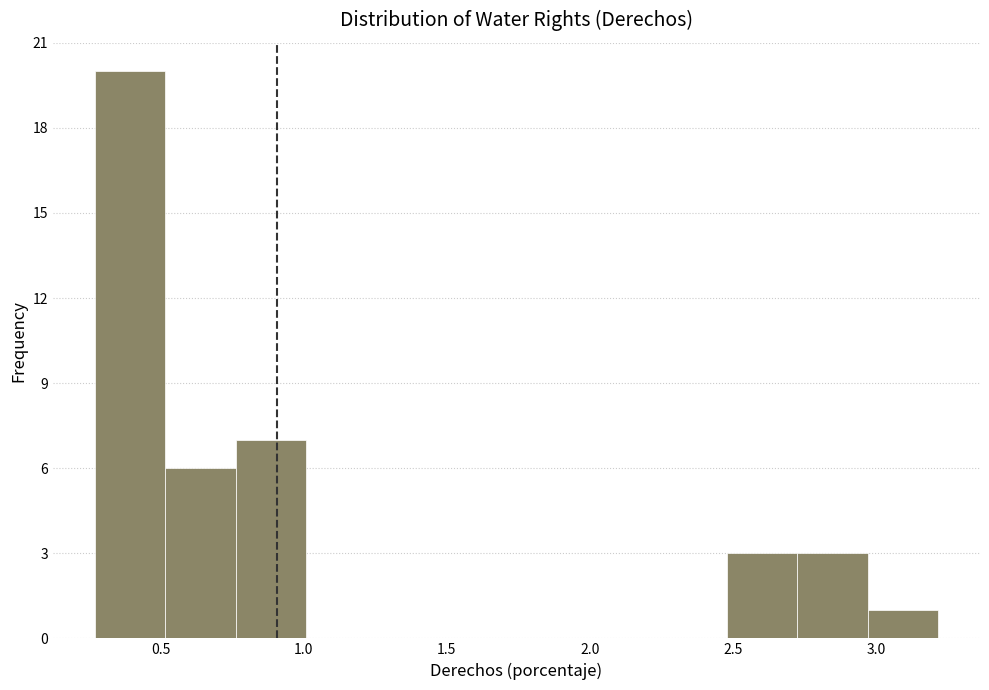

Over which range of the x-axis is the bar tallest?

0.25 to 0.50